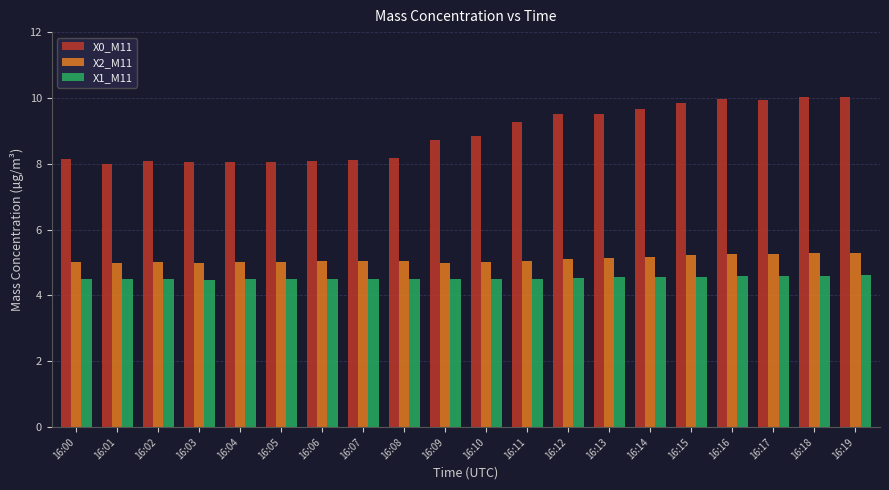

What is the difference between the second highest and second lowest values in the X2_M11 series?

0.3